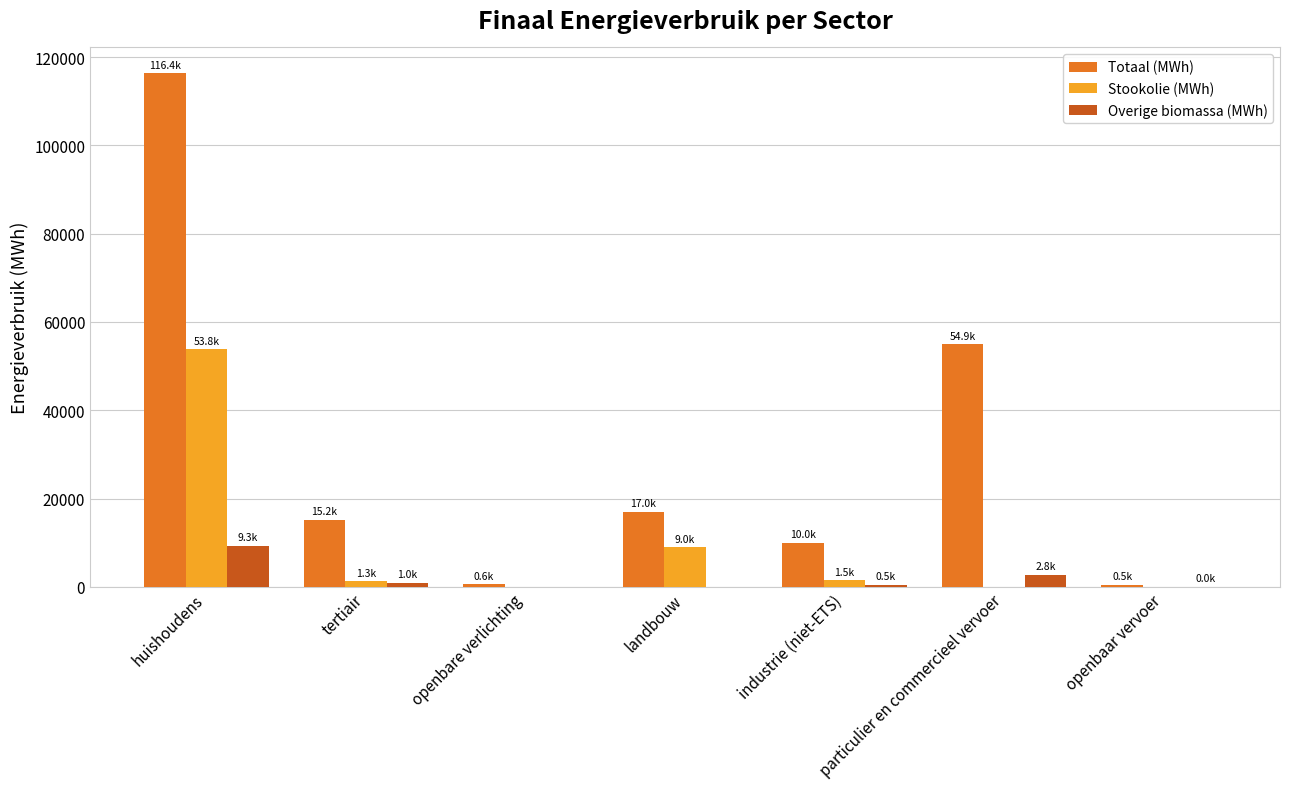

What are all the series names shown in the legend?

Totaal (MWh), Stookolie (MWh), Overige biomassa (MWh)